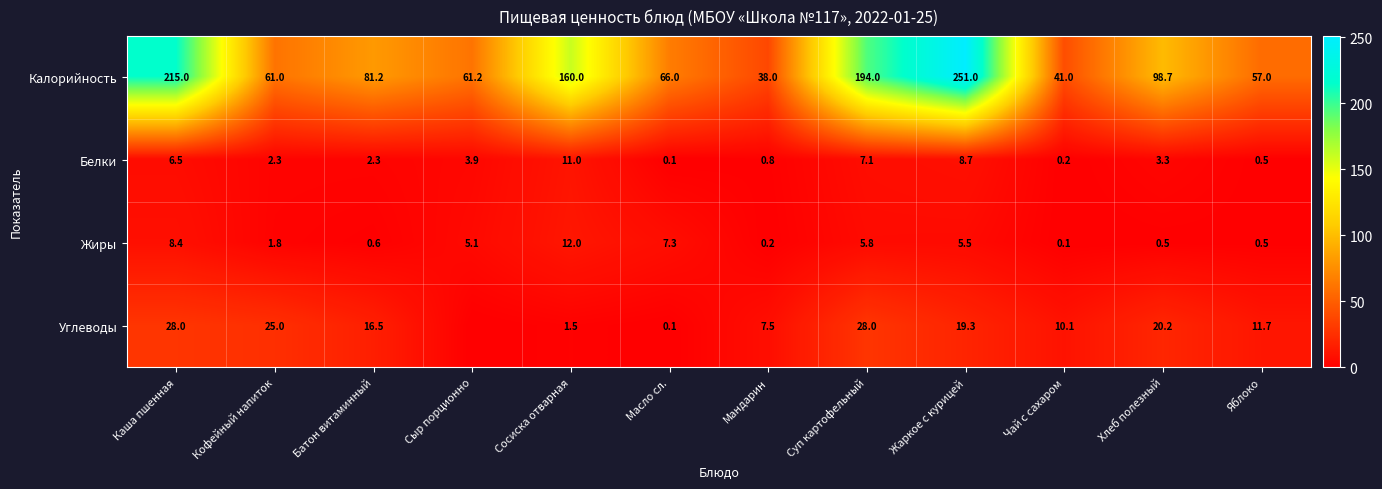

What is the difference between the Белки values at Жаркое с курицей and Хлеб полезный?

5.4